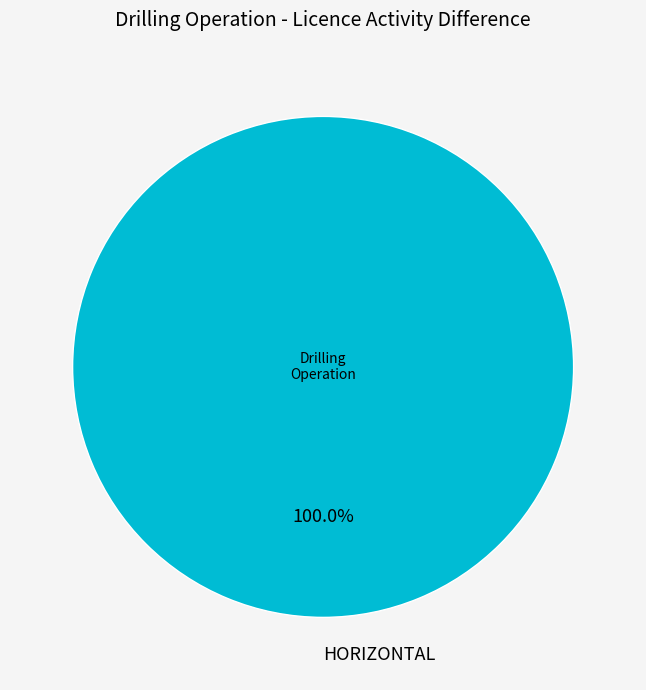

Does HORIZONTAL account for over 50% of the chart?

Yes